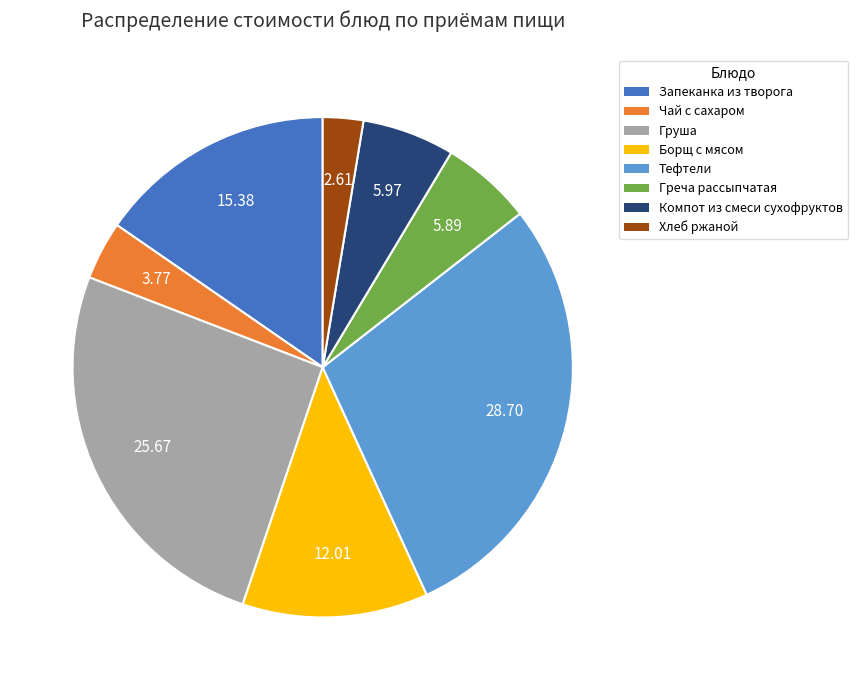

Between Хлеб ржаной and Компот из смеси сухофруктов, which is larger?

Компот из смеси сухофруктов